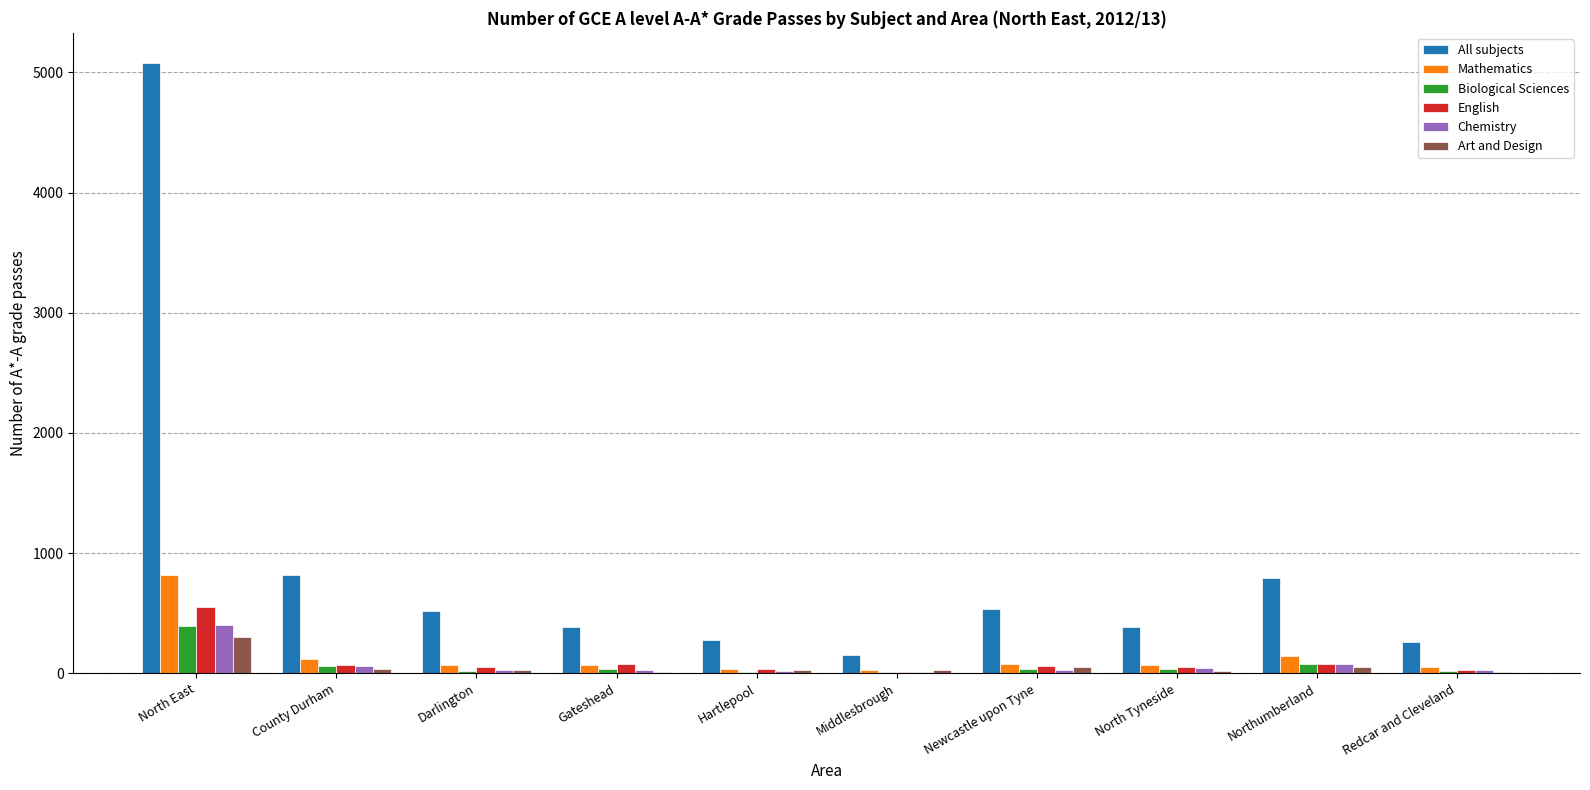

Where is English nearest to the value 279?

Northumberland